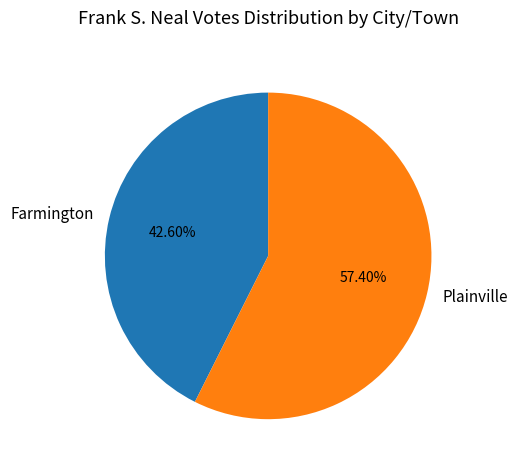

Is there any slice that represents more than half of the pie?

Yes